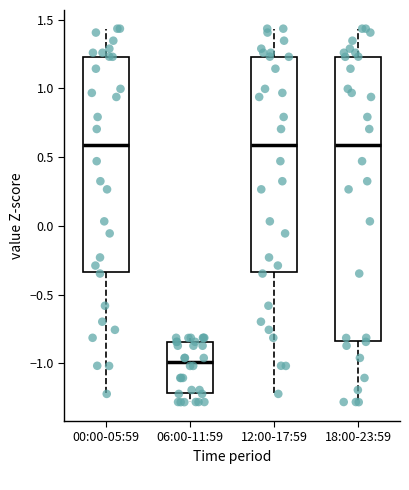

Reading left to right, transcribe this box plot: for each box, give where its median line is, the range the box spans, and where its two whiskers end, as read against the y-axis. The values are not printed on the chart, so give them approximately, as read against the axis.

00:00-05:59: median 0.60, box -0.35 to 1.25, whiskers -1.20 to 1.45
06:00-11:59: median -1.00, box -1.20 to -0.85, whiskers -1.30 to -0.80
12:00-17:59: median 0.60, box -0.35 to 1.25, whiskers -1.20 to 1.45
18:00-23:59: median 0.60, box -0.85 to 1.25, whiskers -1.30 to 1.45